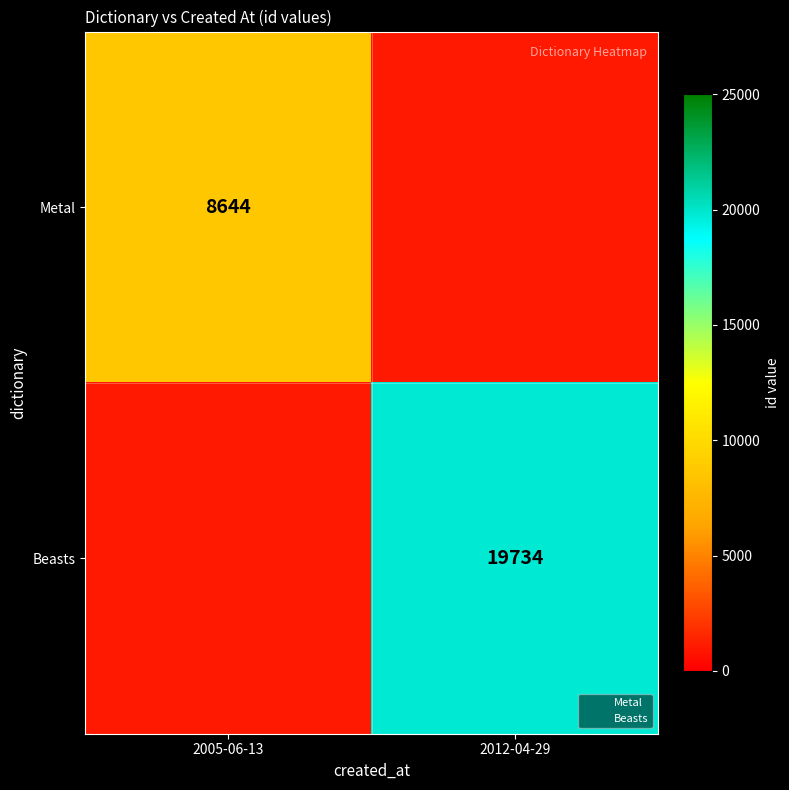

How many positive values does the Metal series have?

1